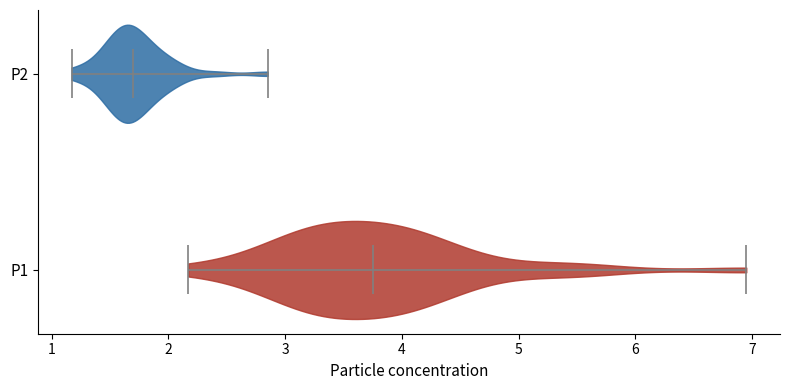

Where does the median line of the violin for P2 sit on the x-axis? The values are not printed on the chart, so give them approximately, as read against the axis.

1.7